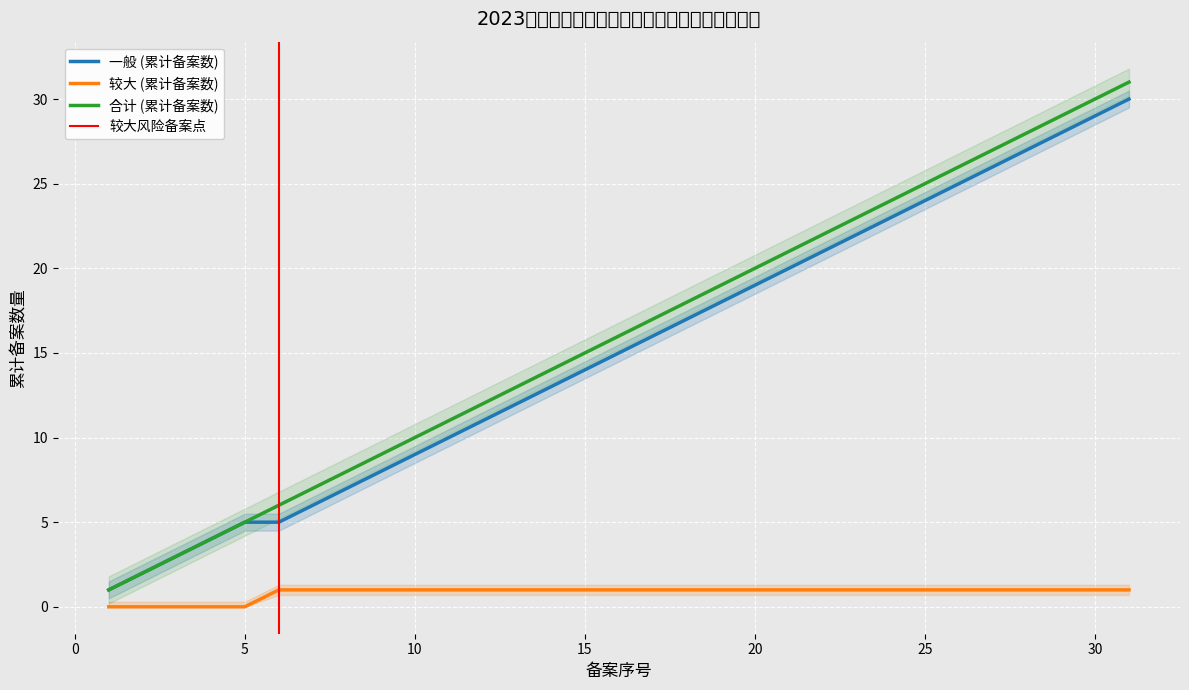

True or false: 合计 (累计备案数) and 较大 (累计备案数) intersect in this chart.

False